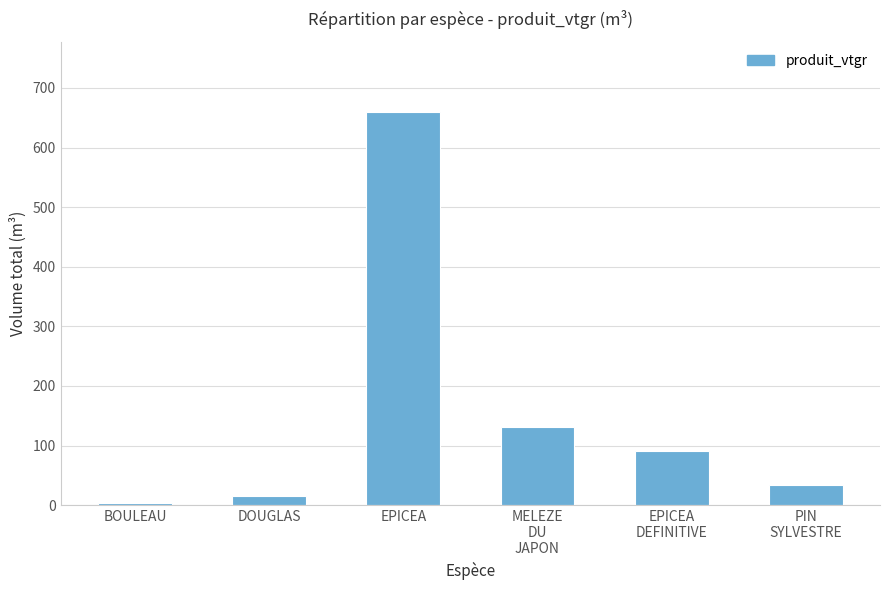

Reading right to left, extract all data points from this chart.

33.1	90.8	131.6	659.0	15.3	4.0